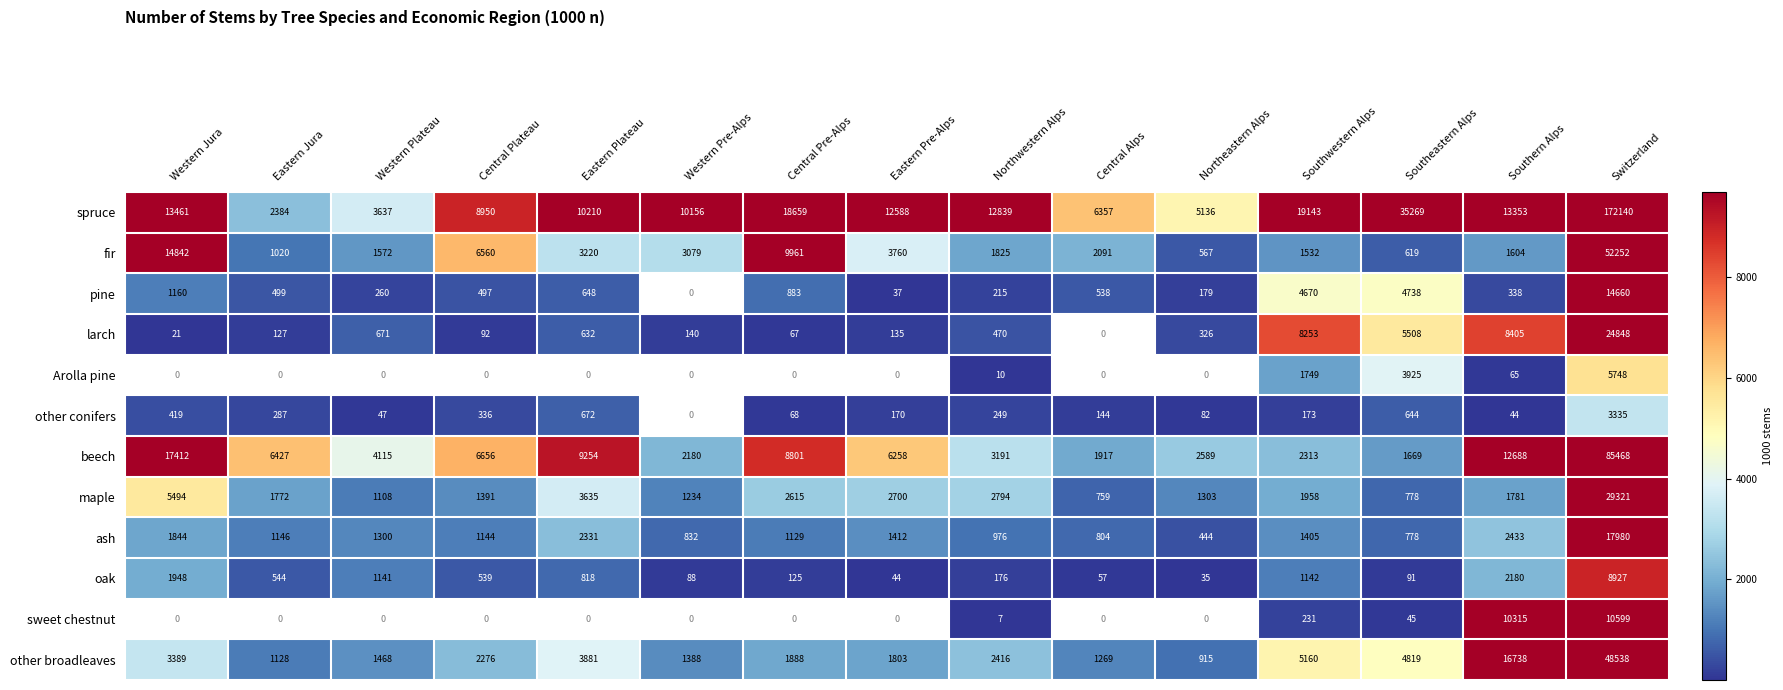

At how many categories does at least one series exceed 53772?

1